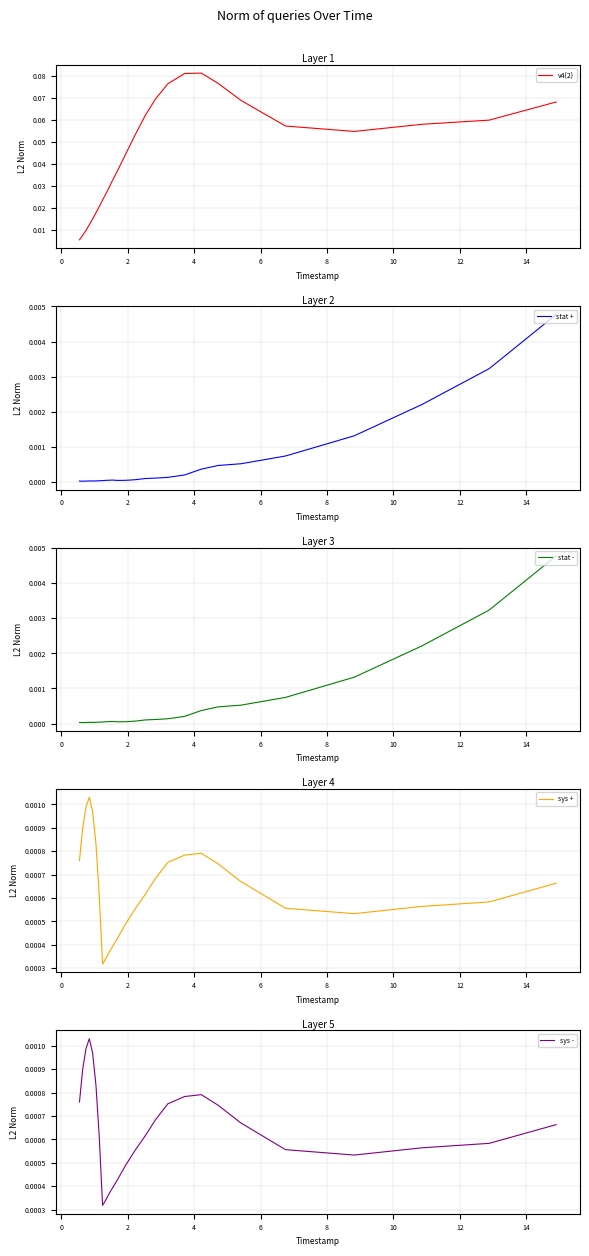

Which series has the largest range (max minus min)?

v4{2}